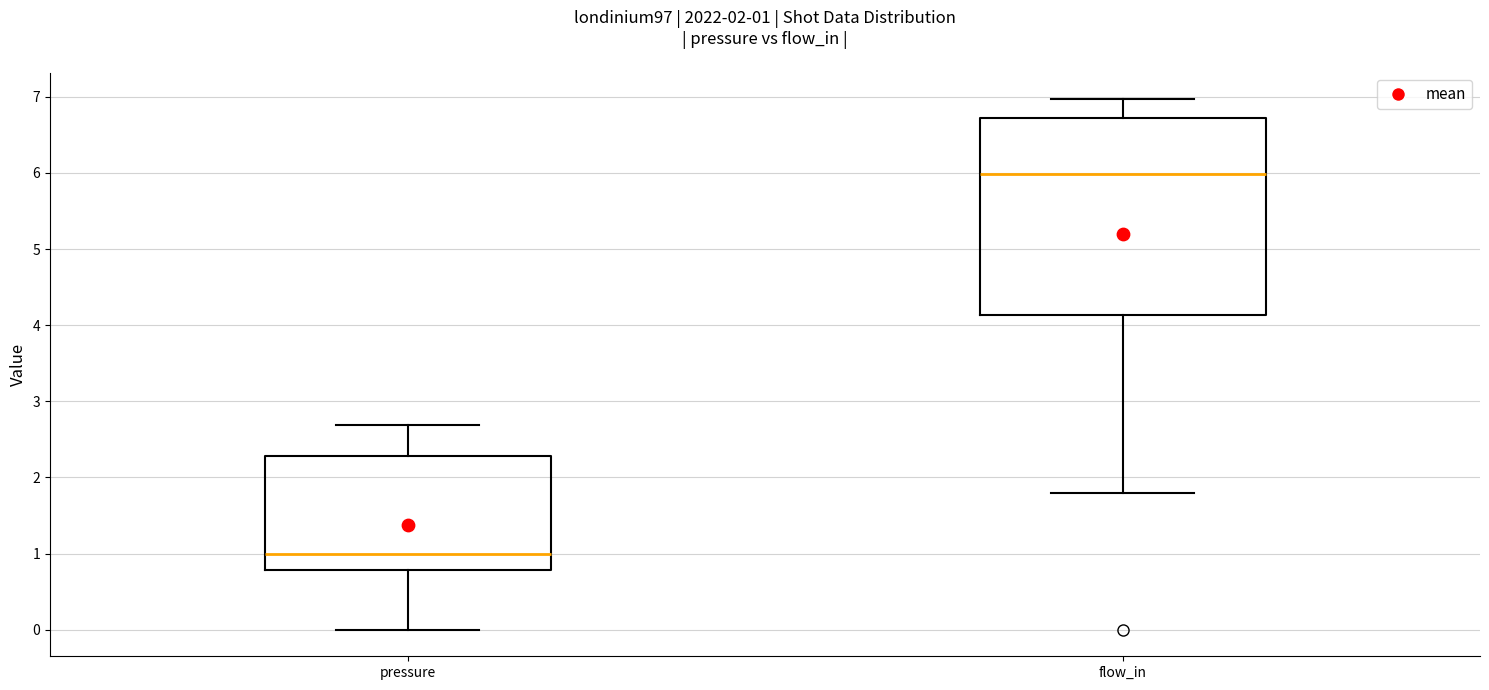

Which box is the tallest, from its lower edge to its upper edge?

flow_in